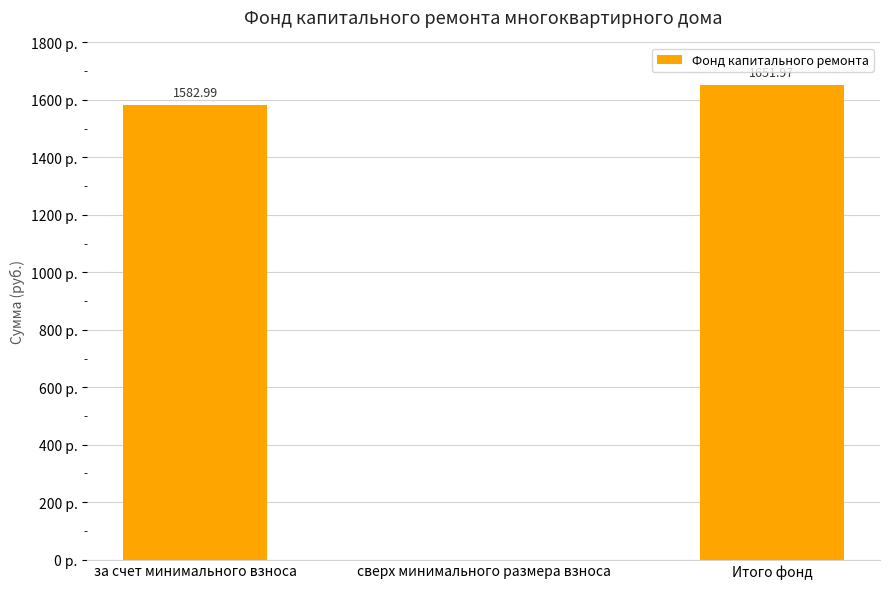

Where does the data first go above 1582?

за счет минимального взноса